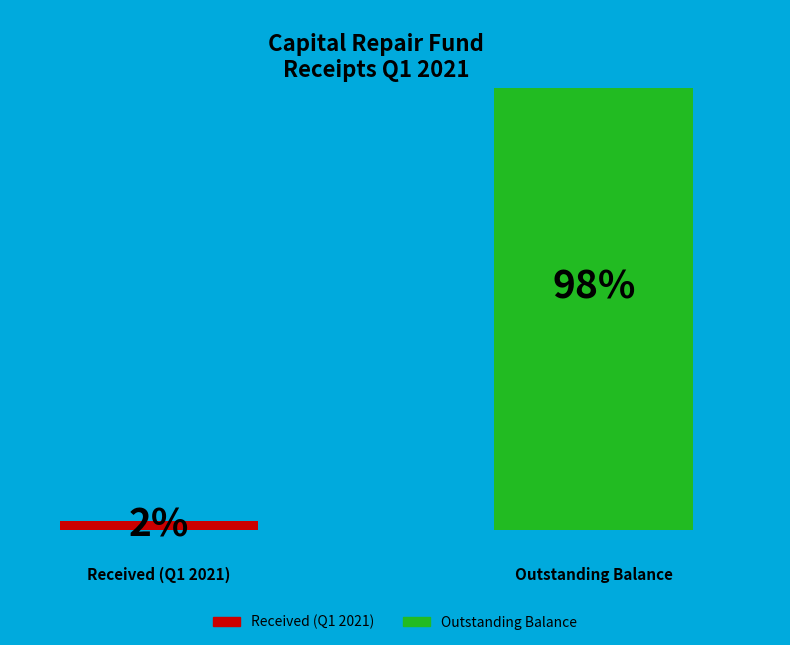

What are all the series names shown in the legend?

Received (Q1 2021), Outstanding Balance